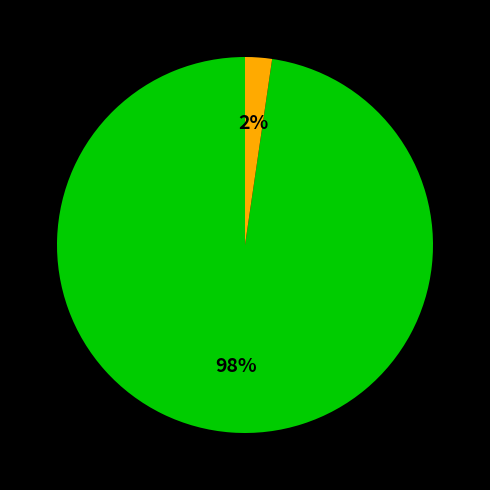

Is there any slice that represents more than half of the pie?

Yes